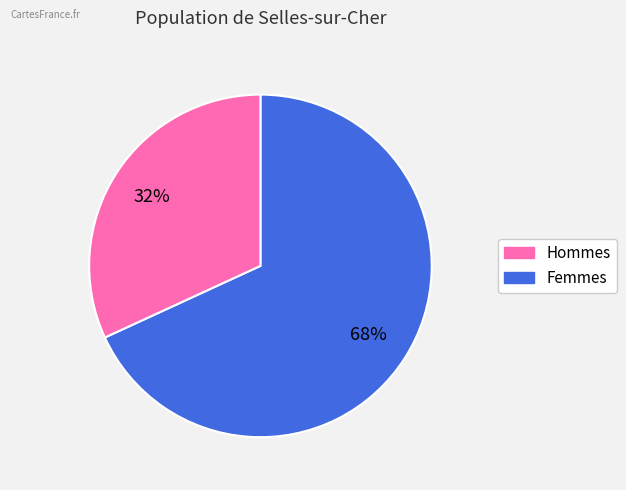

How many slices are in this pie chart?

2